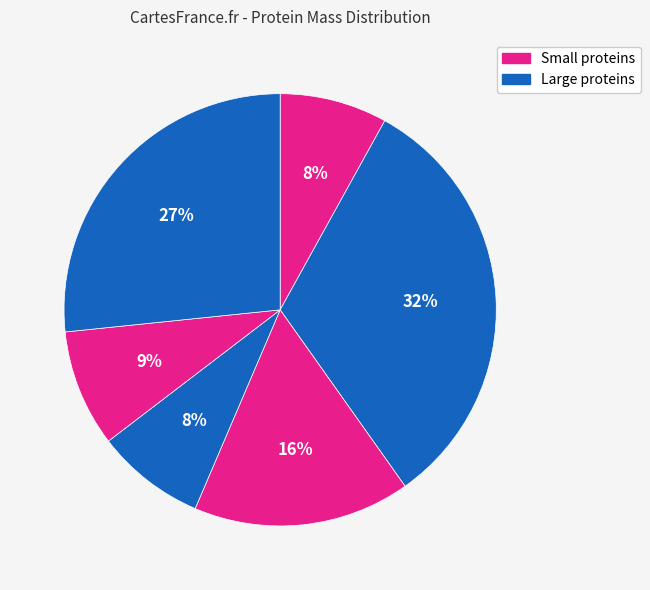

How many slices are in this pie chart?

6